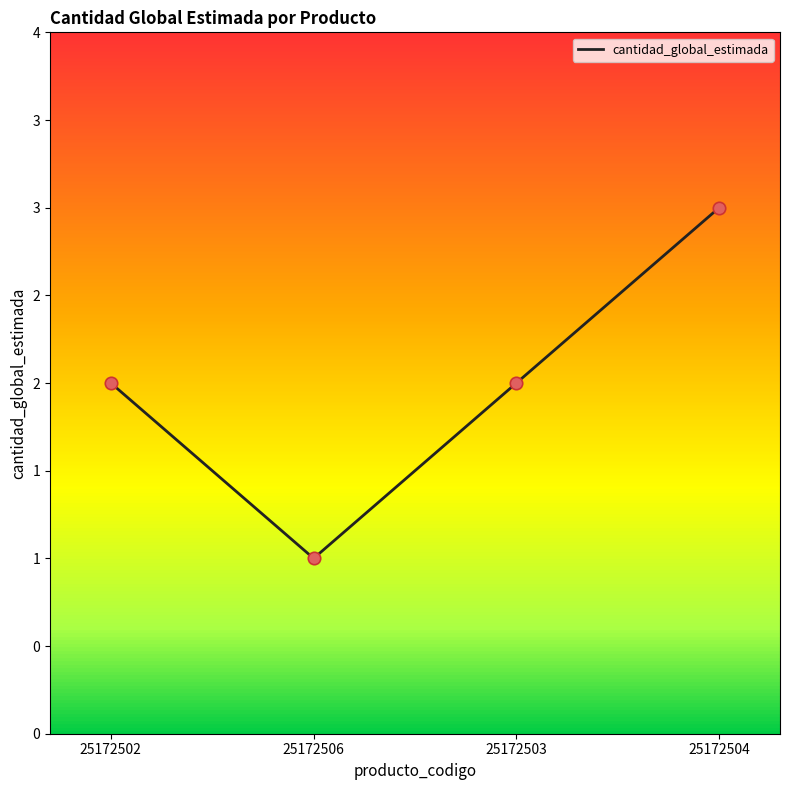

What is the ratio of the value at 25172504 to the value at 25172502?

1.5